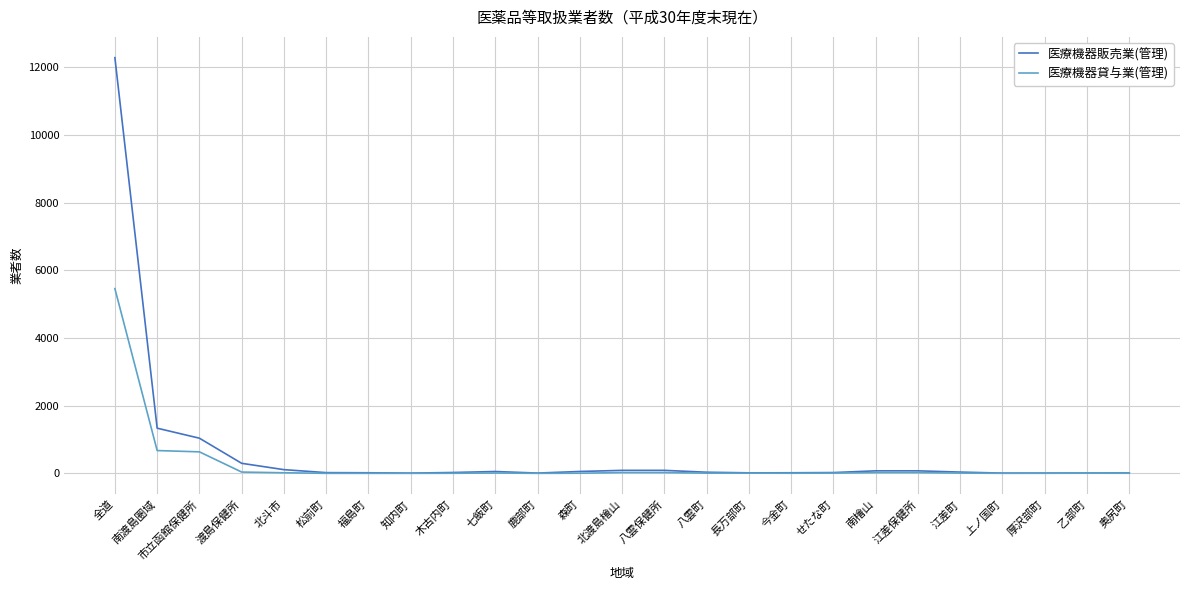

At which category is the sum across all series the highest?

全道